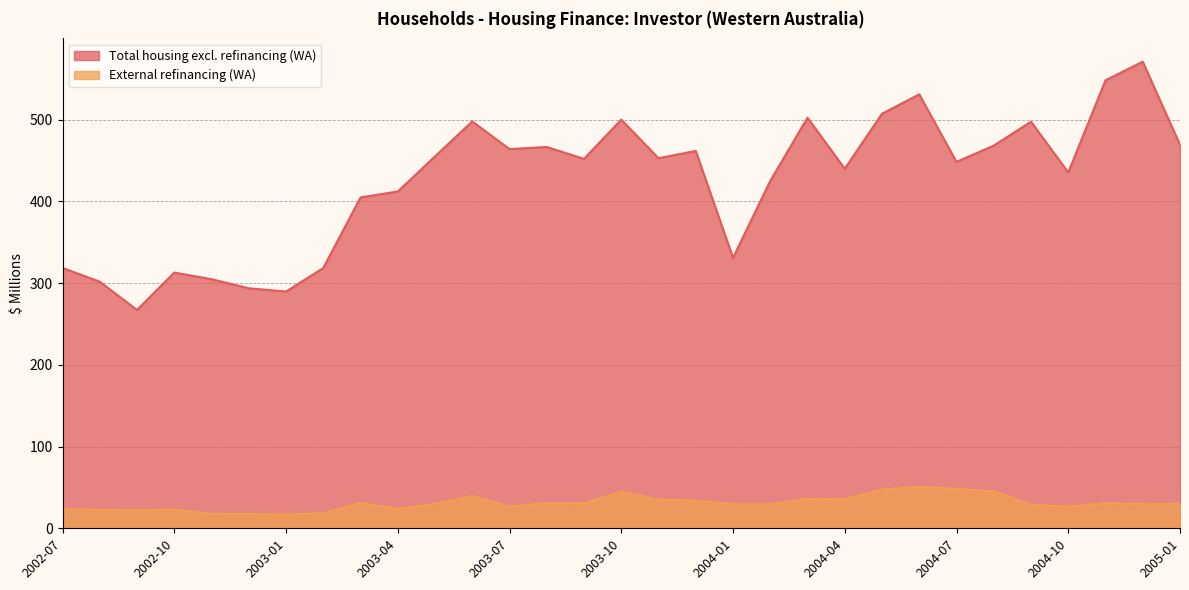

True or false: External refinancing (WA) and Total housing excl. refinancing (WA) cross at least once.

False